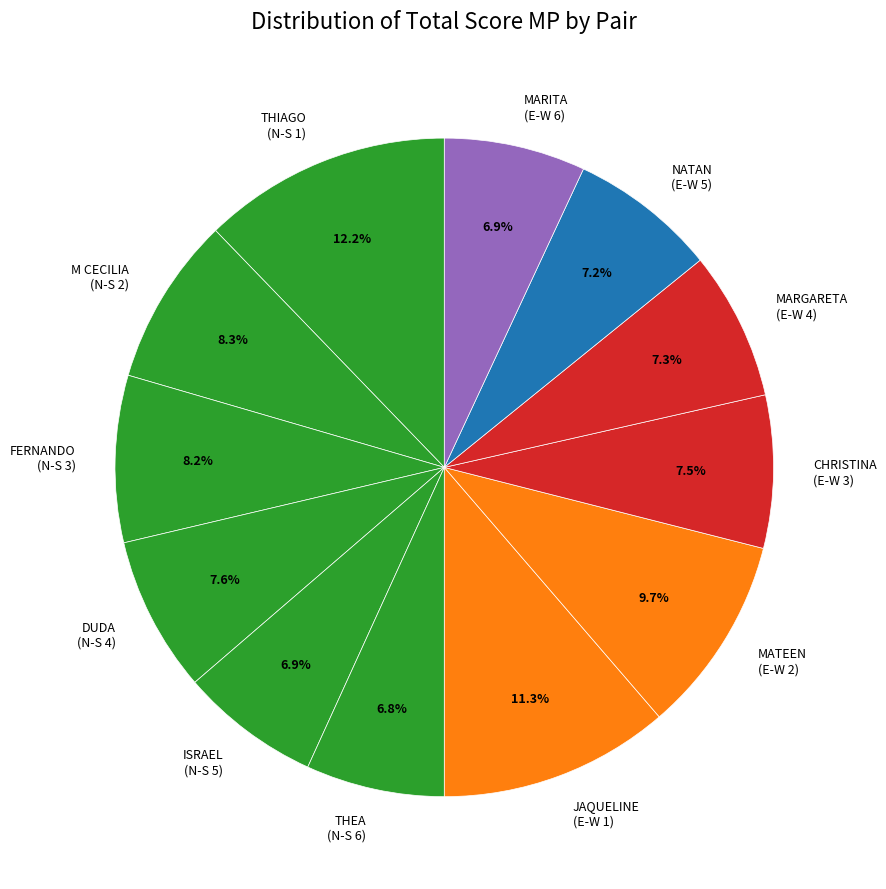

Do THEA (N-S 6) and MARITA (E-W 6) together represent more than half of the pie?

No